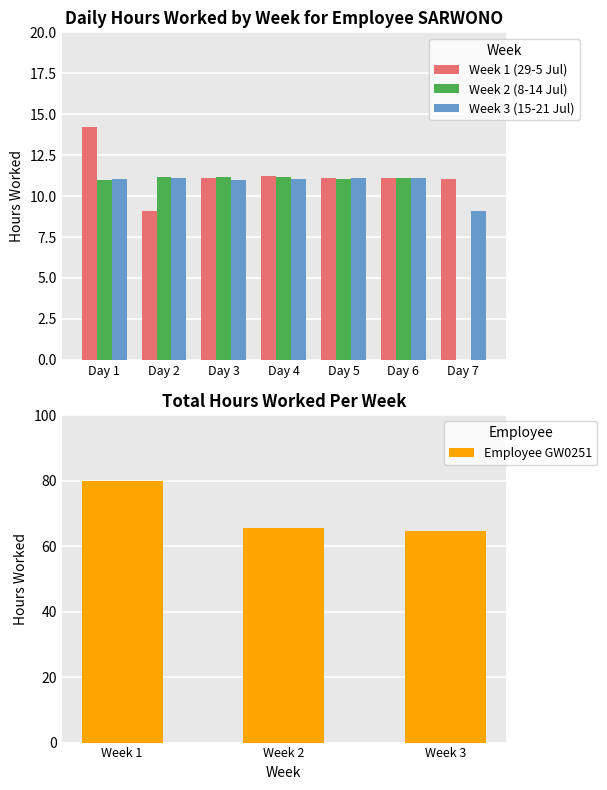

Where is Week 2 (8-14 Jul) nearest to the value 5?

Day 7